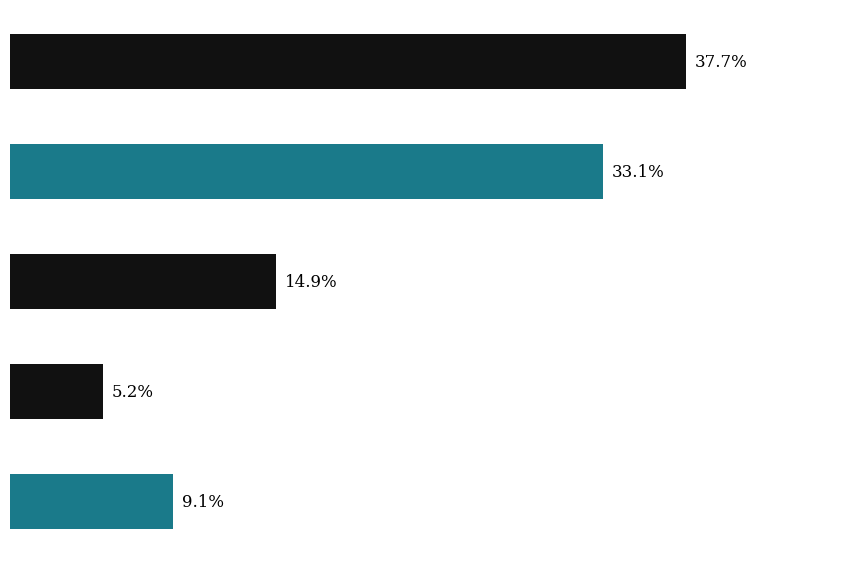

Rank the categories by value from highest to lowest.

Каша гречневая рассыпчатая, Оладьи из печени по-кунцевски, Хлеб пшеничный, Чай с сахаром и лимоном, Хлеб ржаной